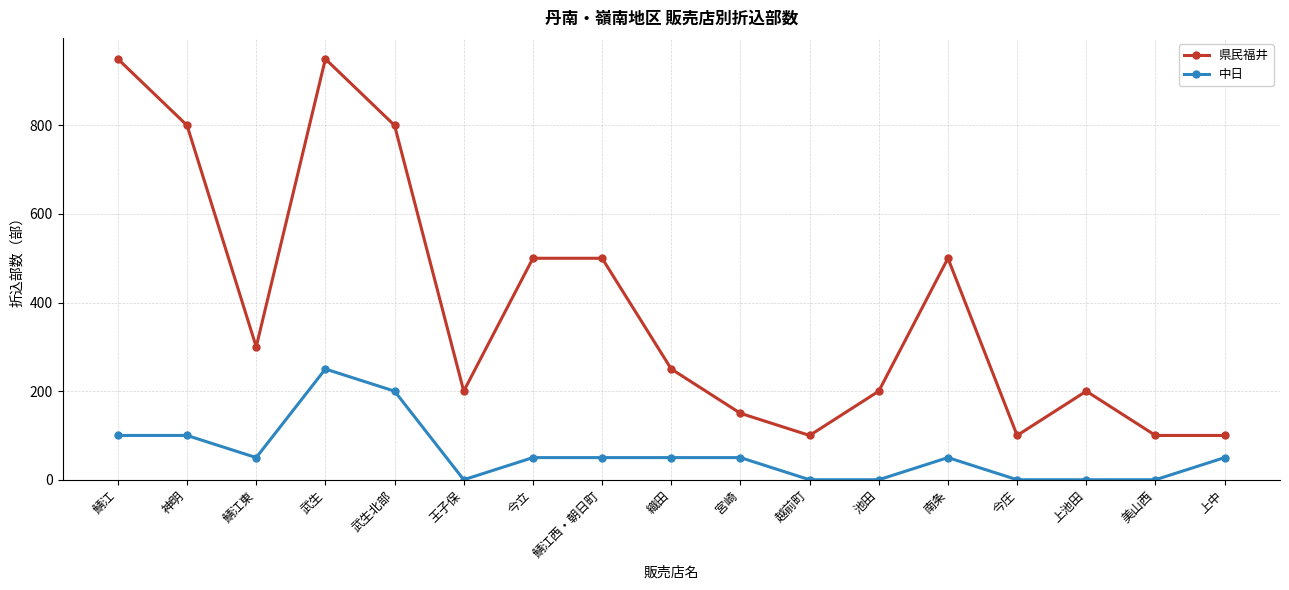

The value of 中日 at 神明 is 100. True or false?

True